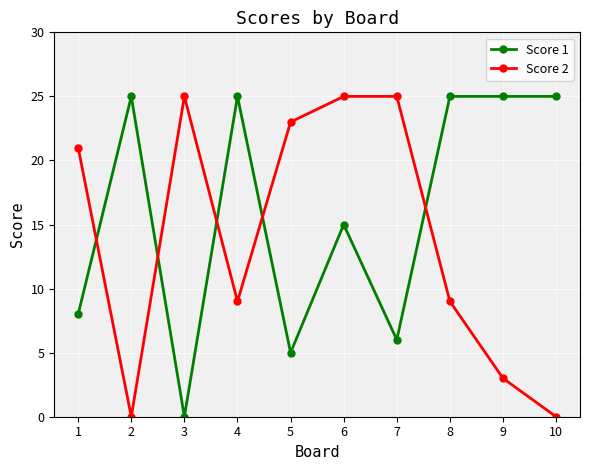

Reading left to right, extract all data points from this chart.

Score 1: 8	25	0	25	5	15	6	25	25	25
Score 2: 21	0	25	9	23	25	25	9	3	0